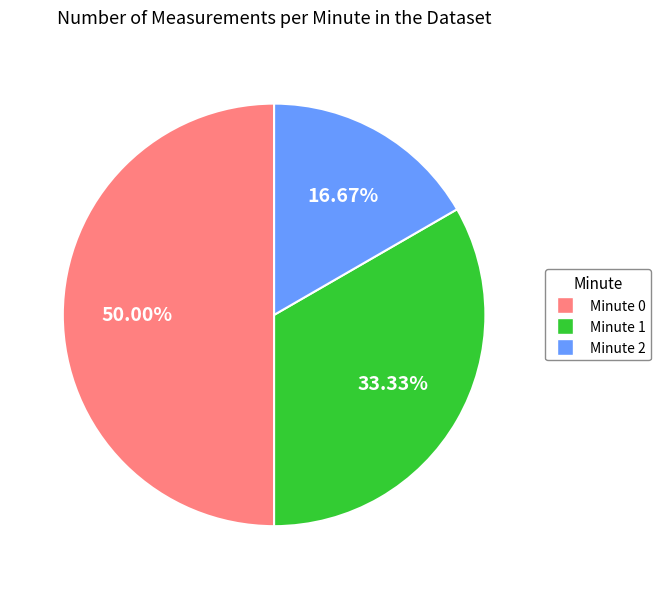

Approximately how many times larger is the value at Minute 1 compared to Minute 0?

0.7